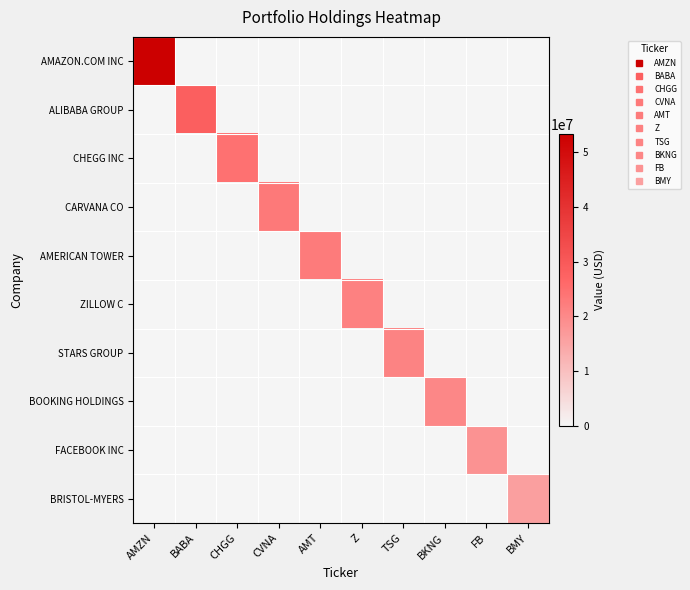

What is the difference between the highest and lowest values at BKNG?

20538000